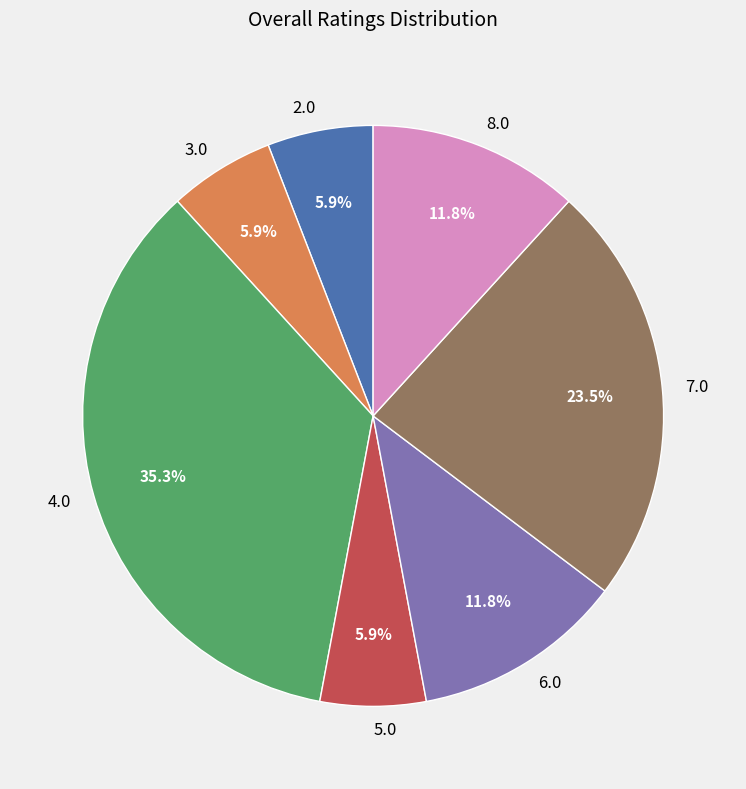

How many segments does this pie chart have?

7